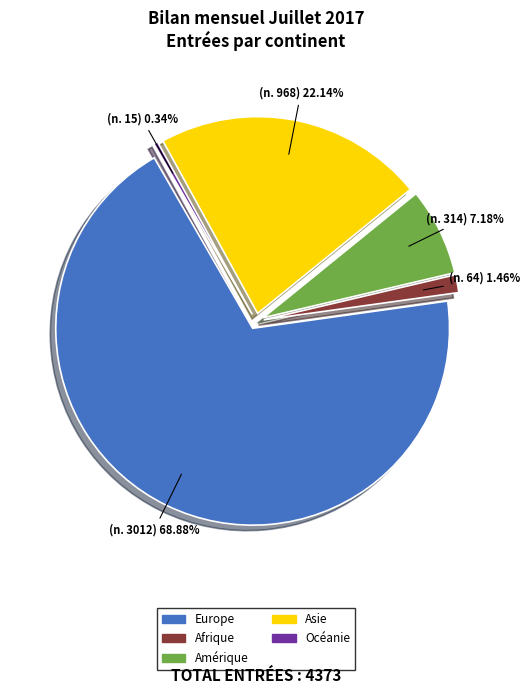

To the nearest percent, what is the difference between the largest and smallest slice percentages?

69%